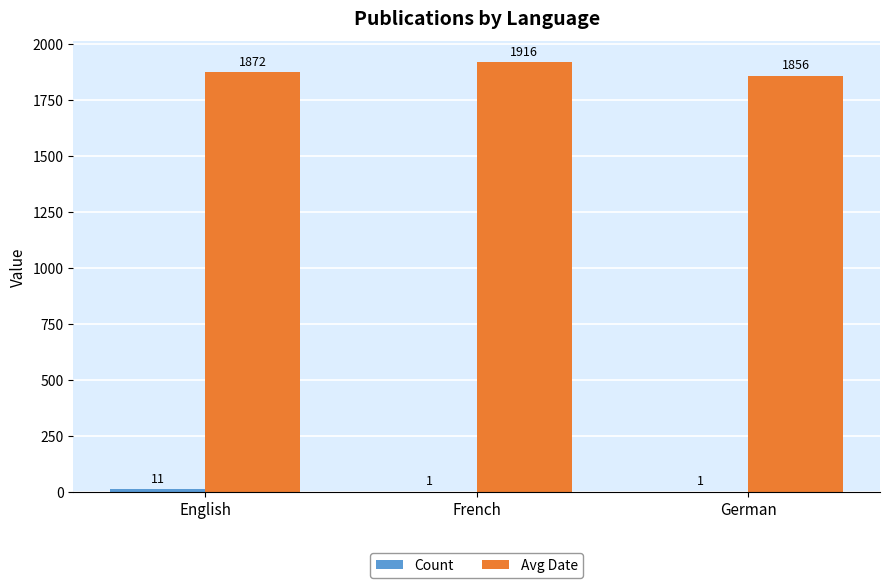

What is the total value across all series at German?

1857